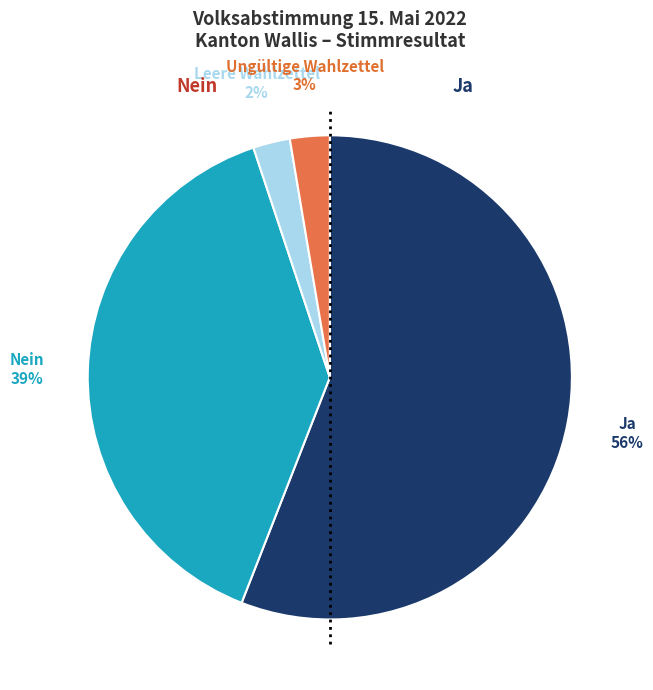

Is there any slice that represents more than half of the pie?

Yes